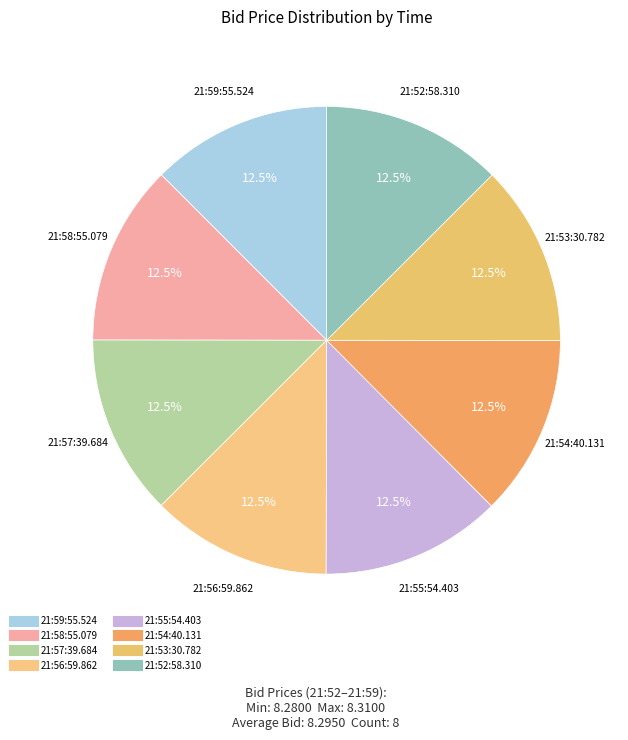

Is there a majority slice in this chart?

No